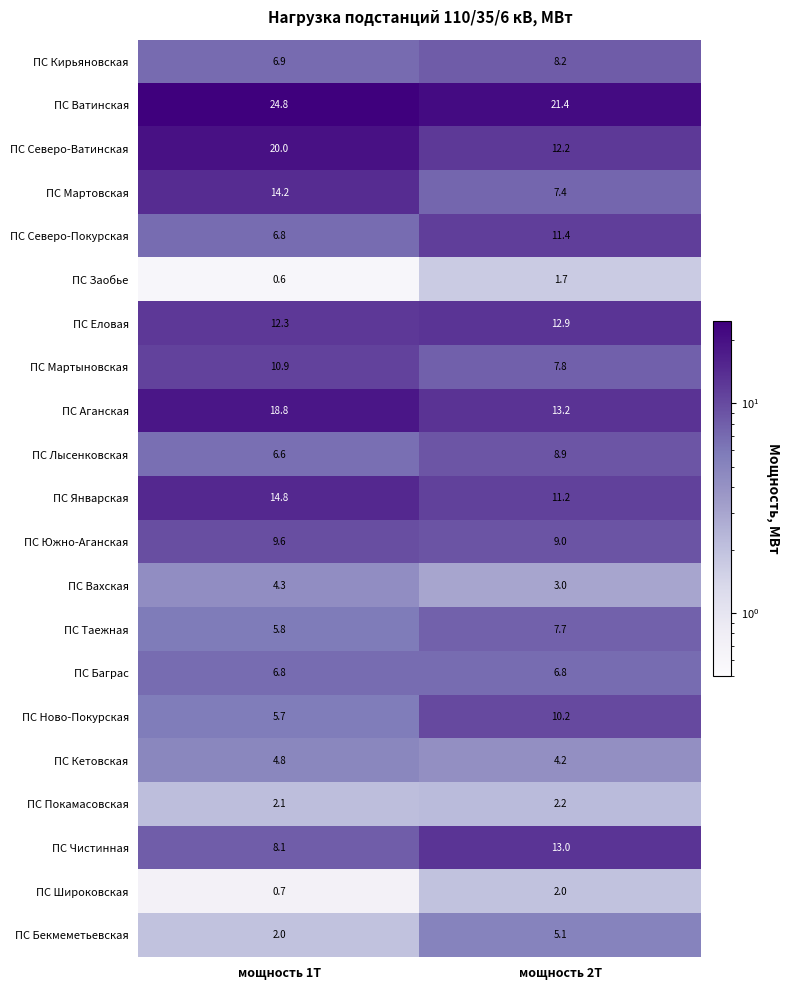

What is the difference between the ПС Широковская values at мощность 1Т and мощность 2Т?

1.3